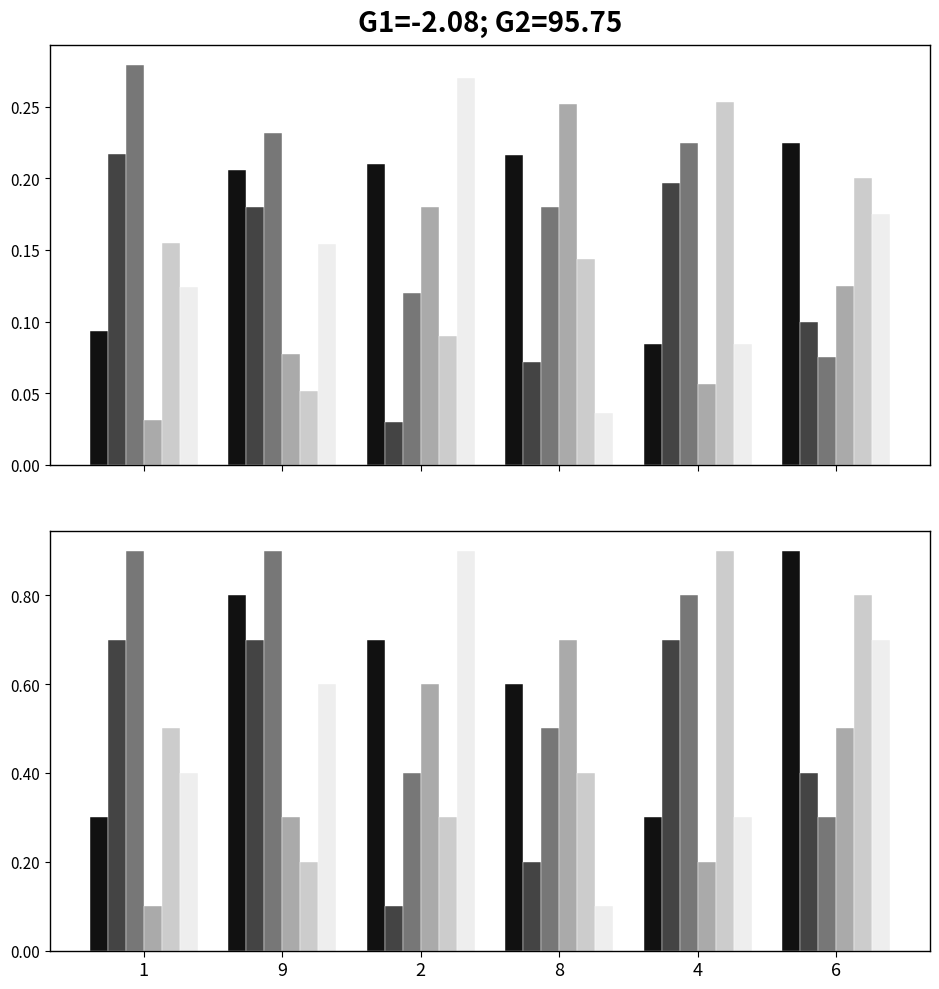

What is the average value of the col_2 series?

0.5